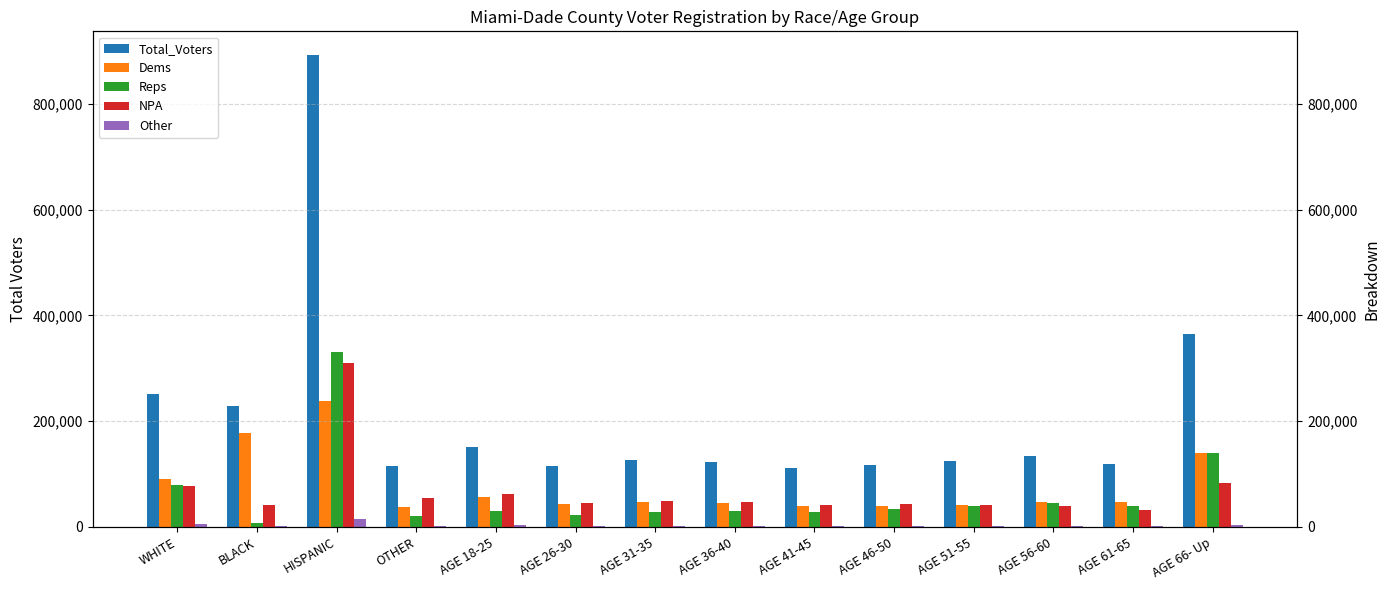

Between AGE 61-65 and AGE 46-50, which is larger?

AGE 61-65